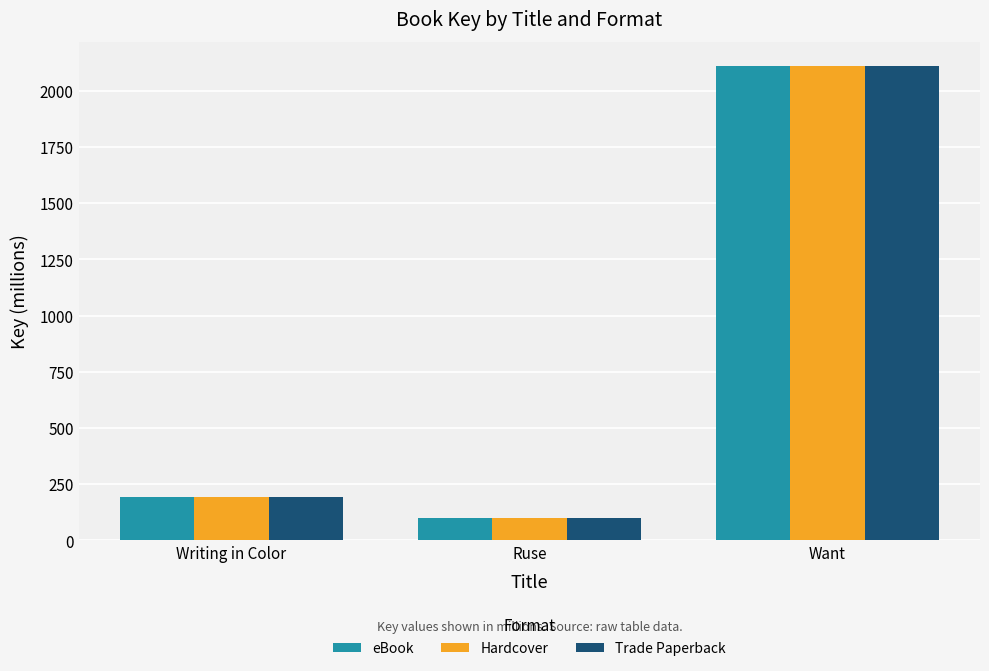

Reading right to left, transcribe all the data shown in this chart.

eBook: 2112.1	100.5	192.9
Hardcover: 2112.1	100.5	192.9
Trade Paperback: 2112.1	100.5	192.9